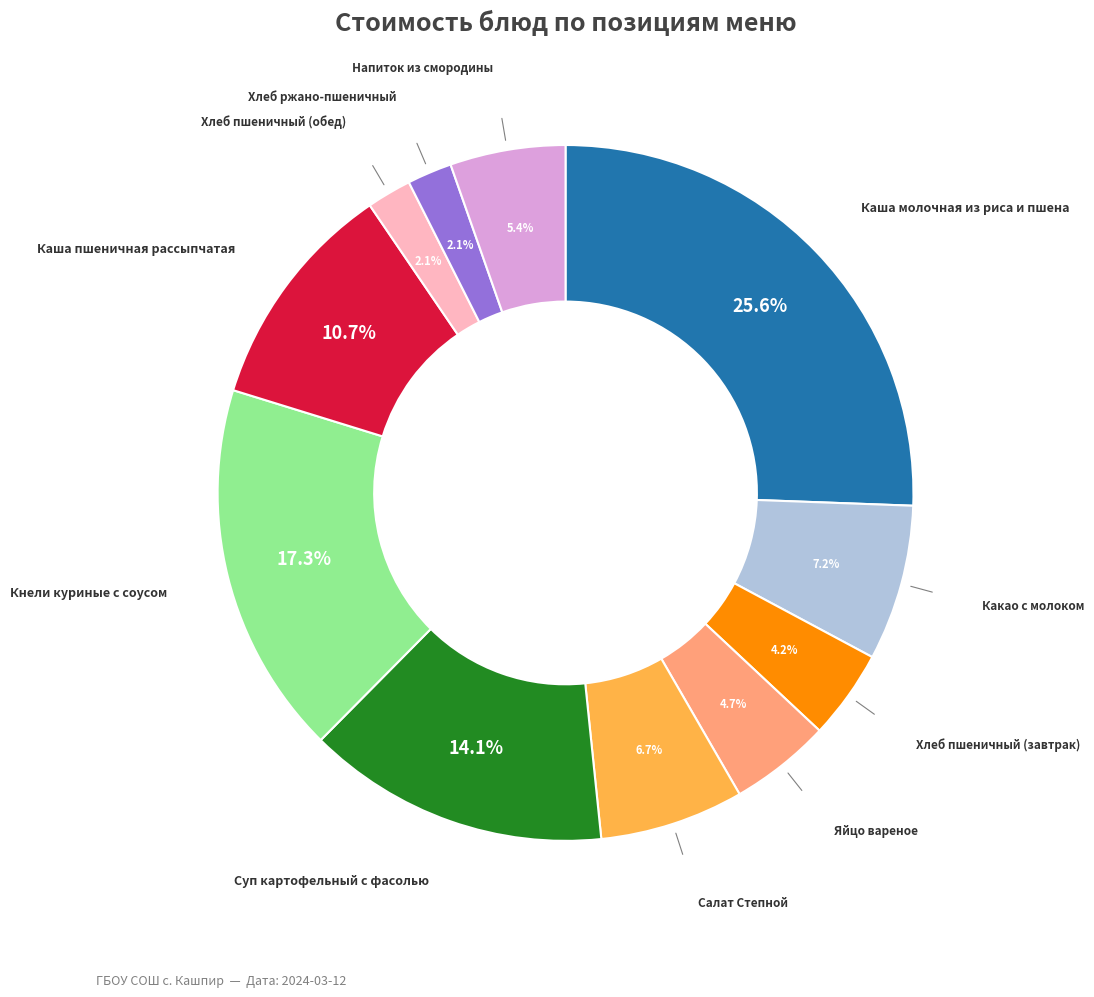

To the nearest percent, what is the average slice percentage?

9%